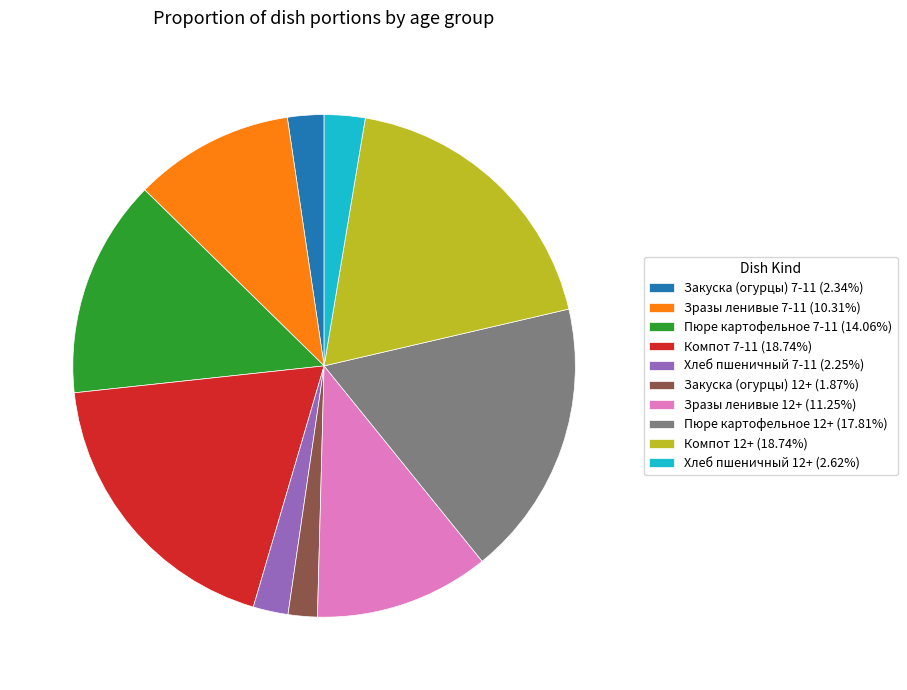

Is it true that Хлеб пшеничный 7-11 is 14% of the pie?

False